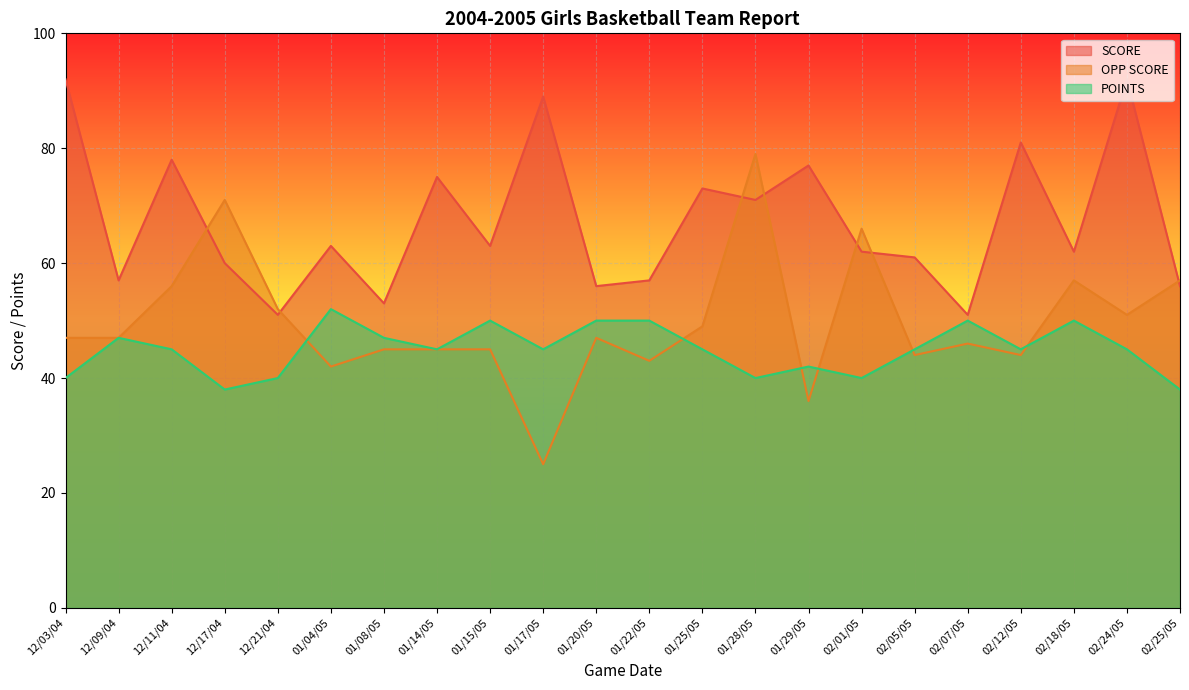

Is the value of POINTS at 01/14/05 greater than the value of OPP SCORE at 01/08/05?

No